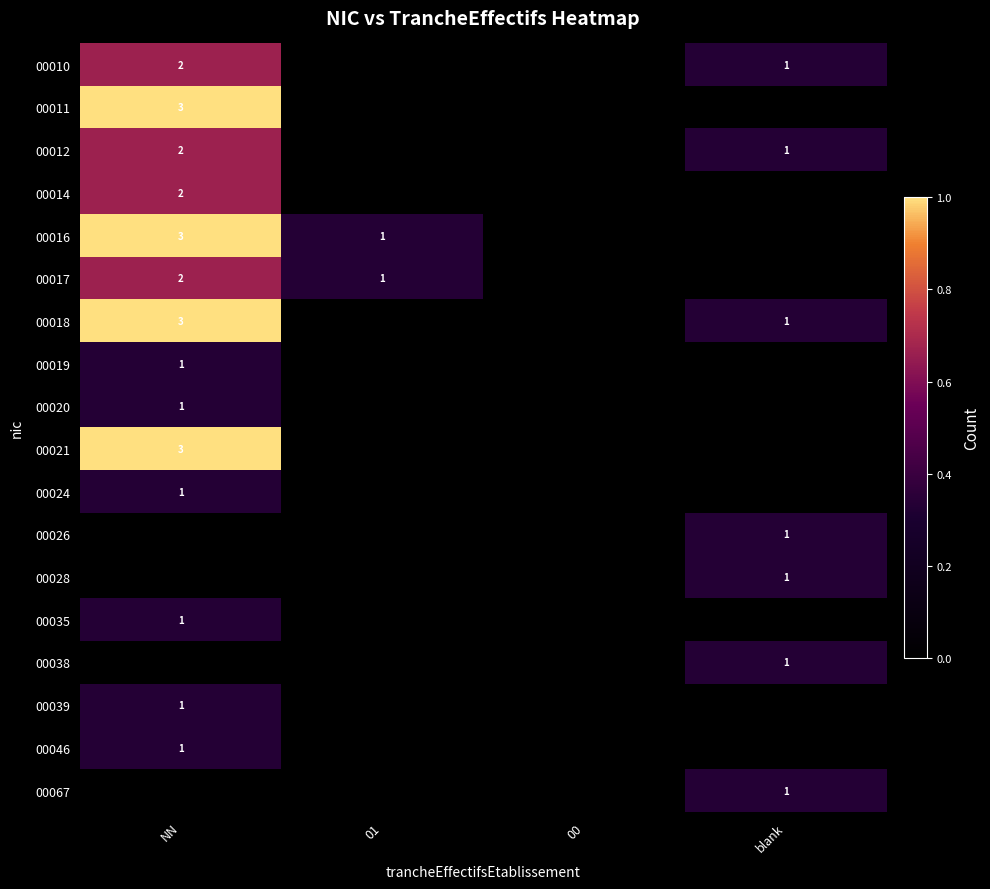

True or false: 00039 has a value of 2 at NN.

False